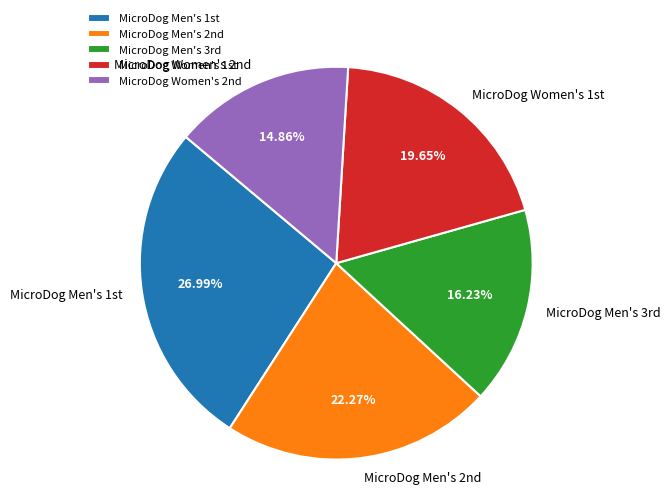

Does any single category account for the majority?

No